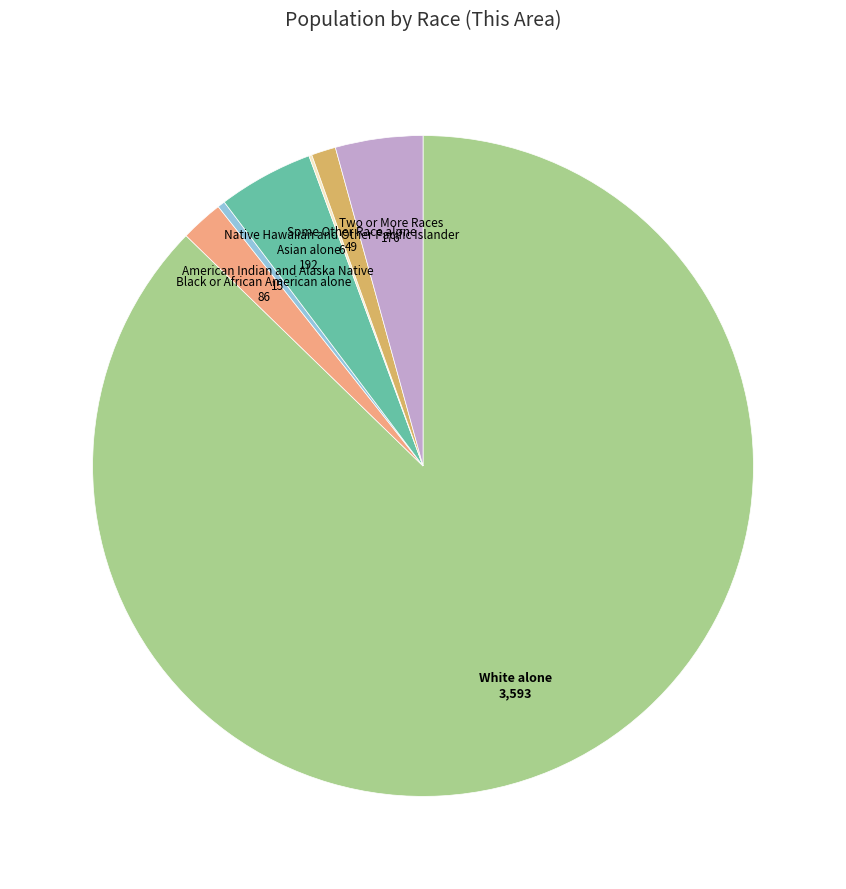

Is there any slice that represents more than half of the pie?

Yes